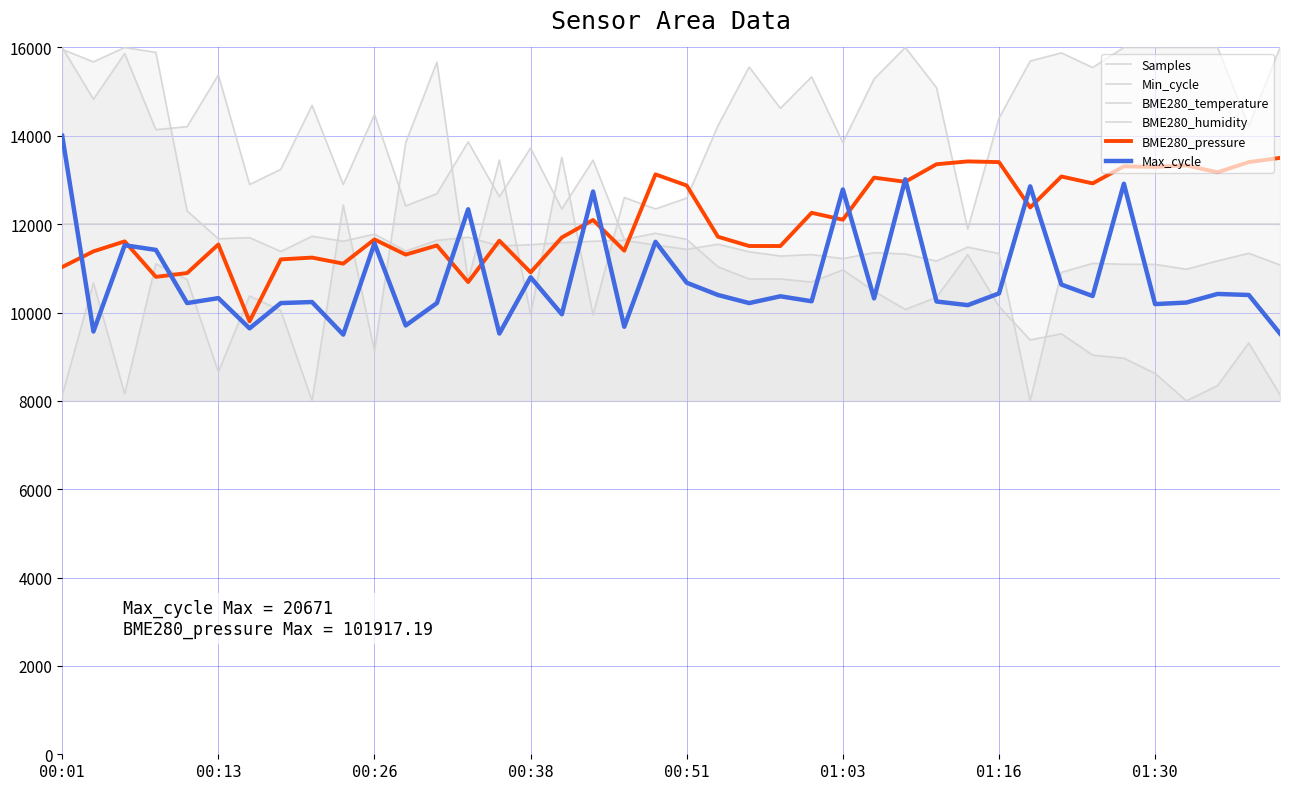

How many lines are shown in the chart?

6